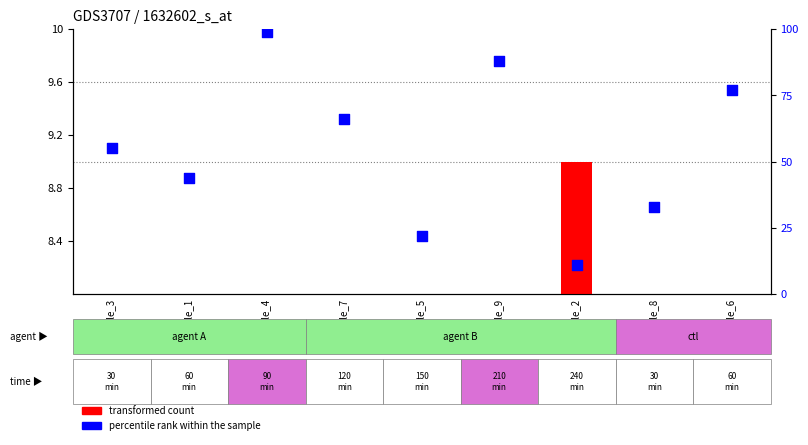

Which series contains the highest Y value?

percentile rank within the sample